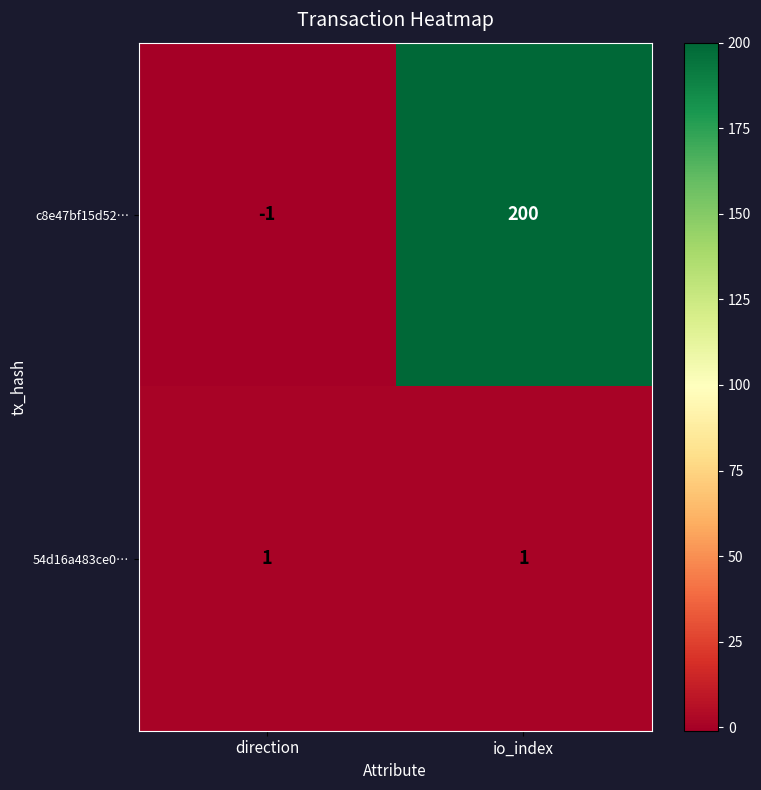

What is the difference between the maximum and minimum values in the c8e47bf15d52… series?

201